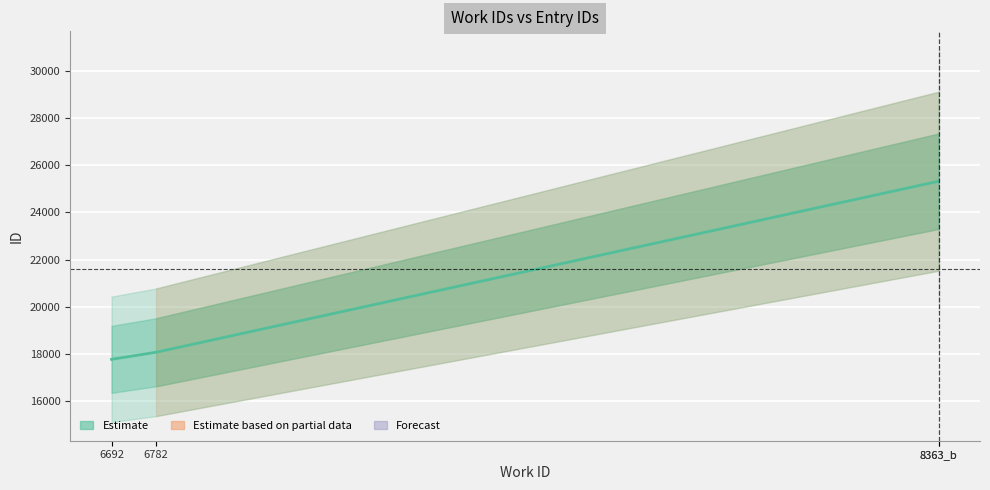

True or false: there are more than 0 points higher than both neighbors.

False